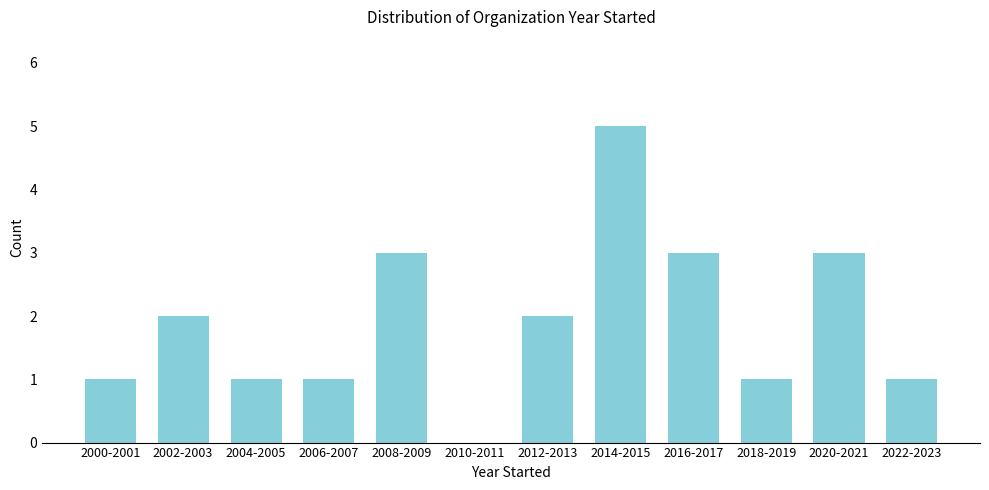

Reading left to right, what are all the values shown in this chart?

2000-2001=1	2002-2003=2	2004-2005=1	2006-2007=1	2008-2009=3	2010-2011=0	2012-2013=2	2014-2015=5	2016-2017=3	2018-2019=1	2020-2021=3	2022-2023=1